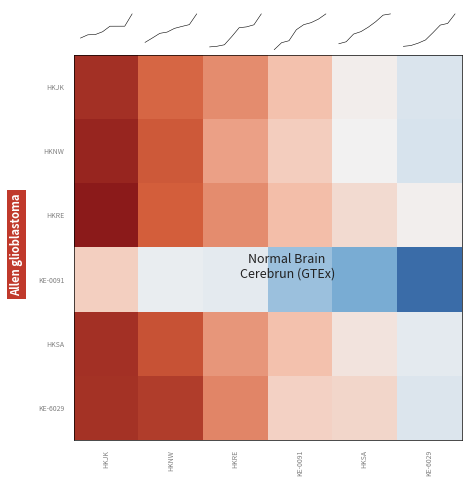

Which series has the widest spread of values?

KE-0091